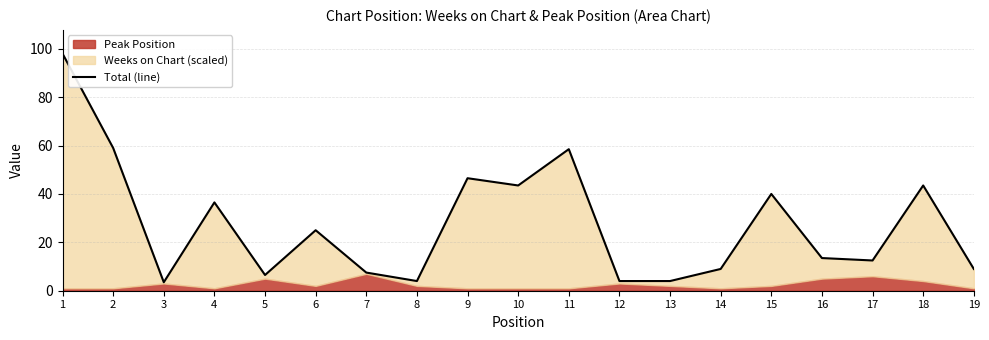

What is the minimum value shown in the chart?

3.5